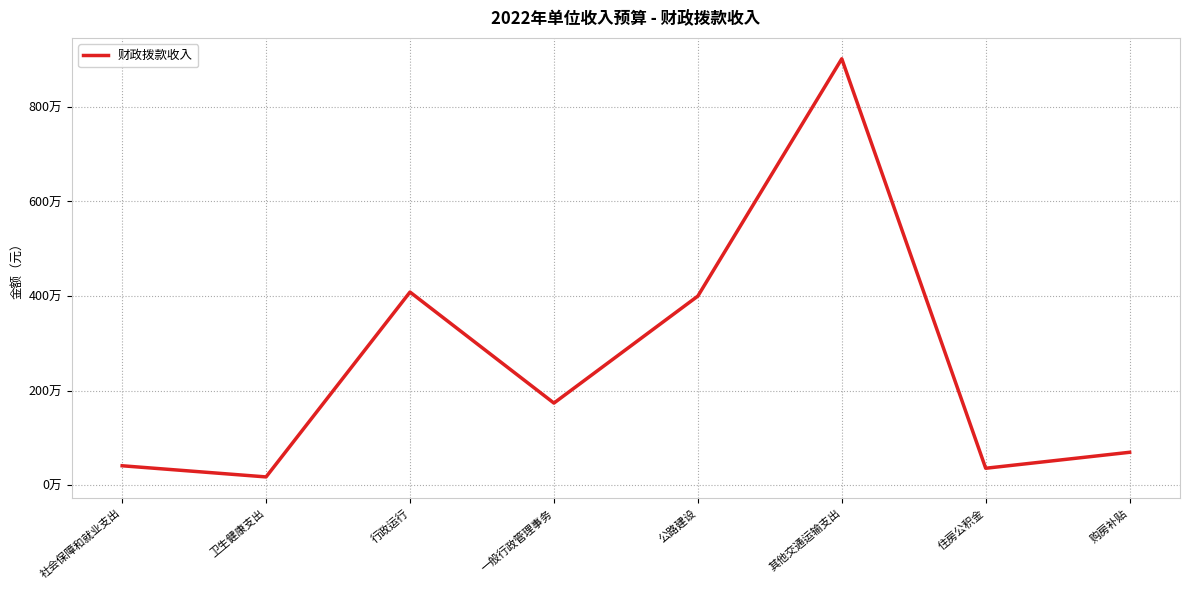

Reading left to right, what are all the values shown in this chart?

412900	177100	4085200	1738200	4000000	9016800	360300	698000